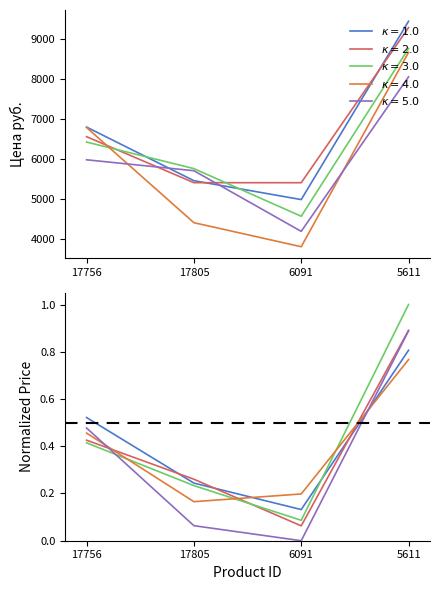

How many data points does each series have?

4